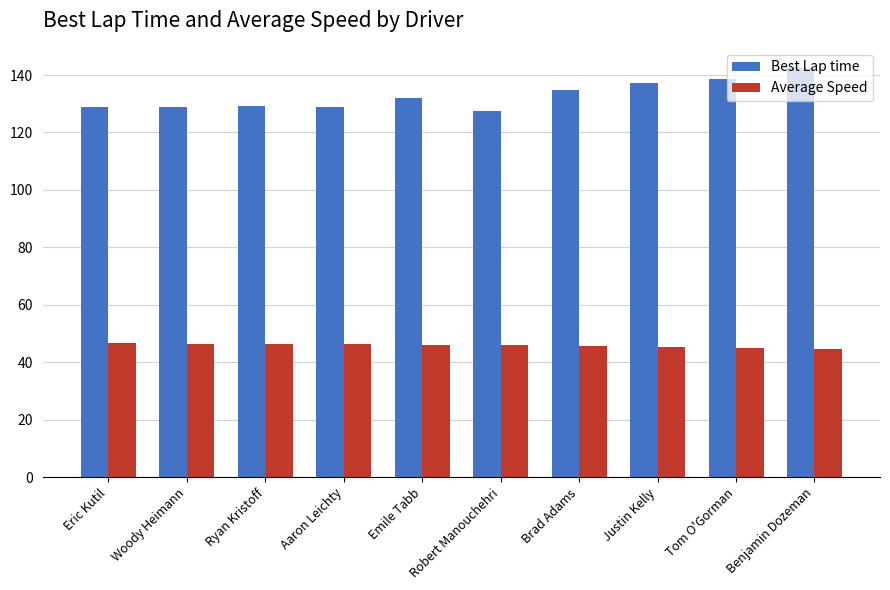

What is the average value of the Average Speed series?

45.9